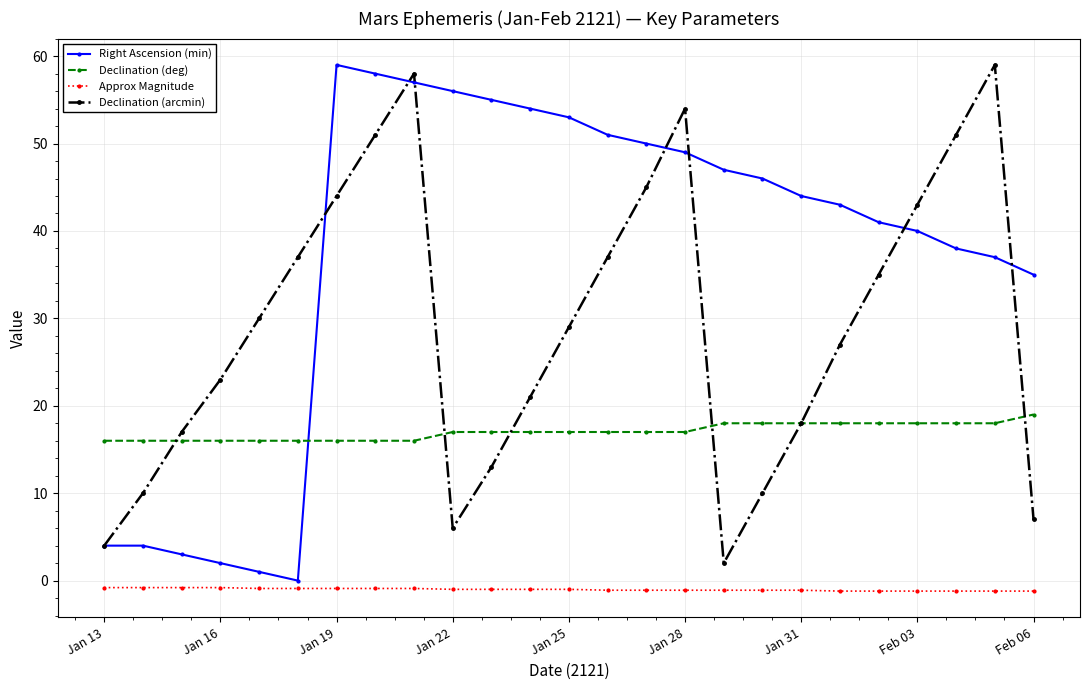

True or false: Declination (arcmin) and Approx Magnitude cross at least once.

False